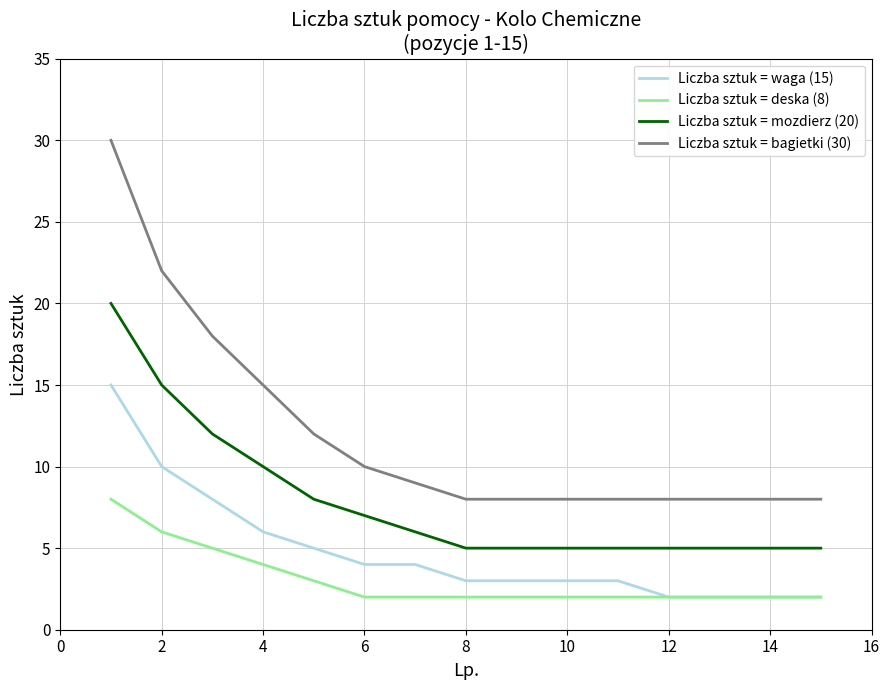

Which series has the largest total across all categories?

Liczba sztuk = bagietki (30)